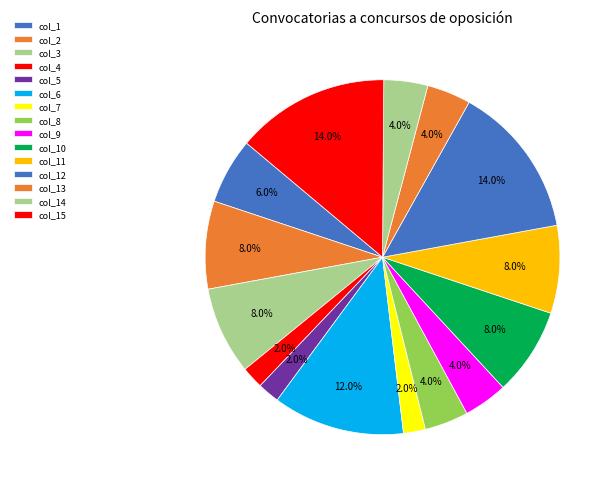

What is the total percentage of col_15 and col_12?

28.0%